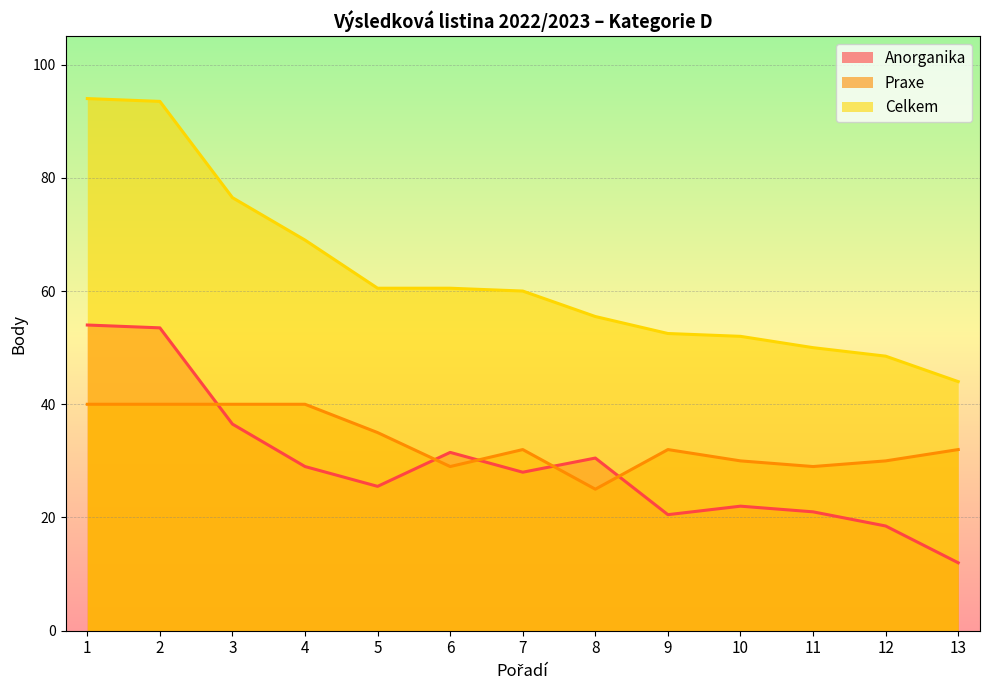

What is the difference between the maximum and minimum values in the Celkem series?

50.0